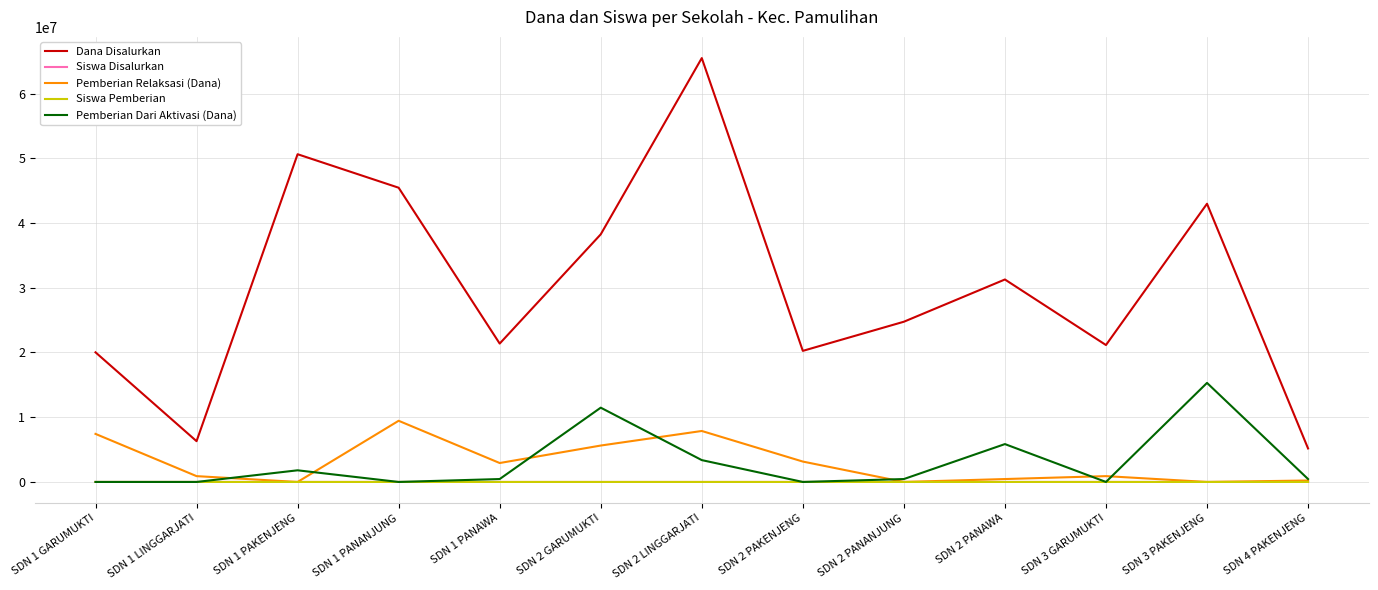

Does the chart display data point markers on the line(s)?

No